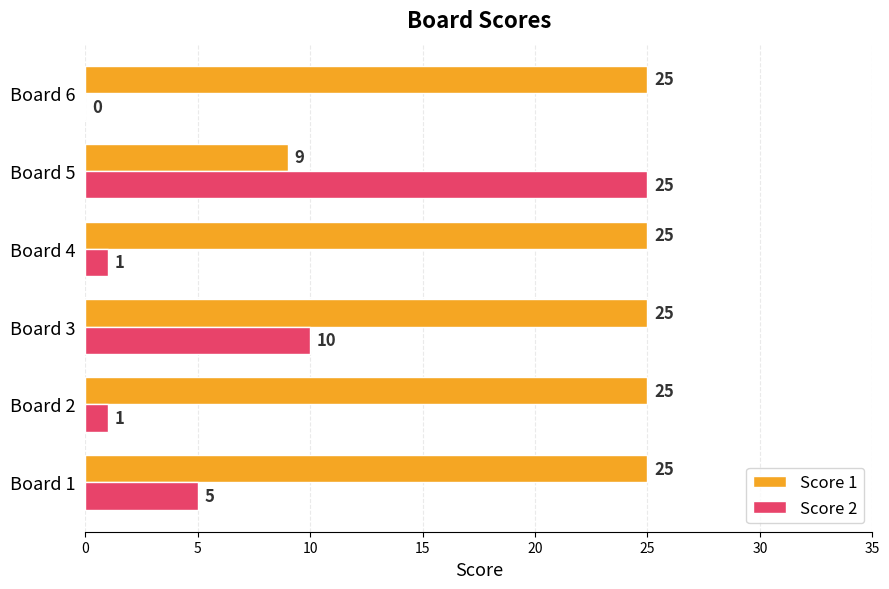

What is the sum of the Score 2 values at Board 3 and Board 5?

35